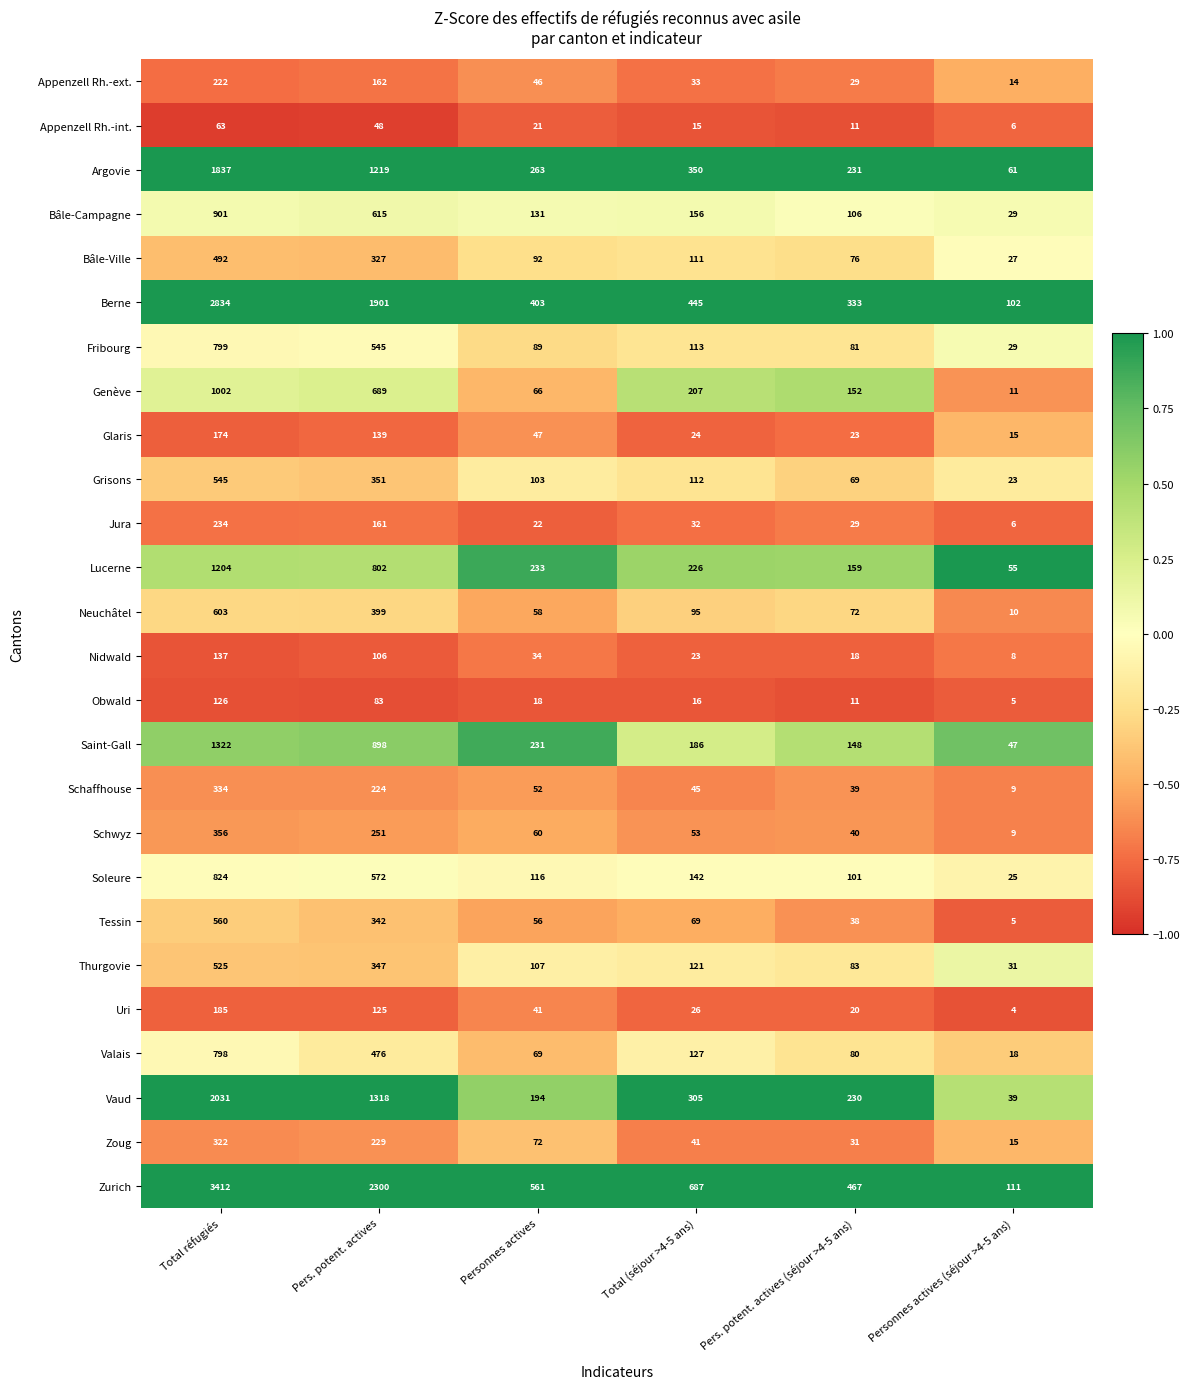

What is the total value across all series at Pers. potent. actives?

14629